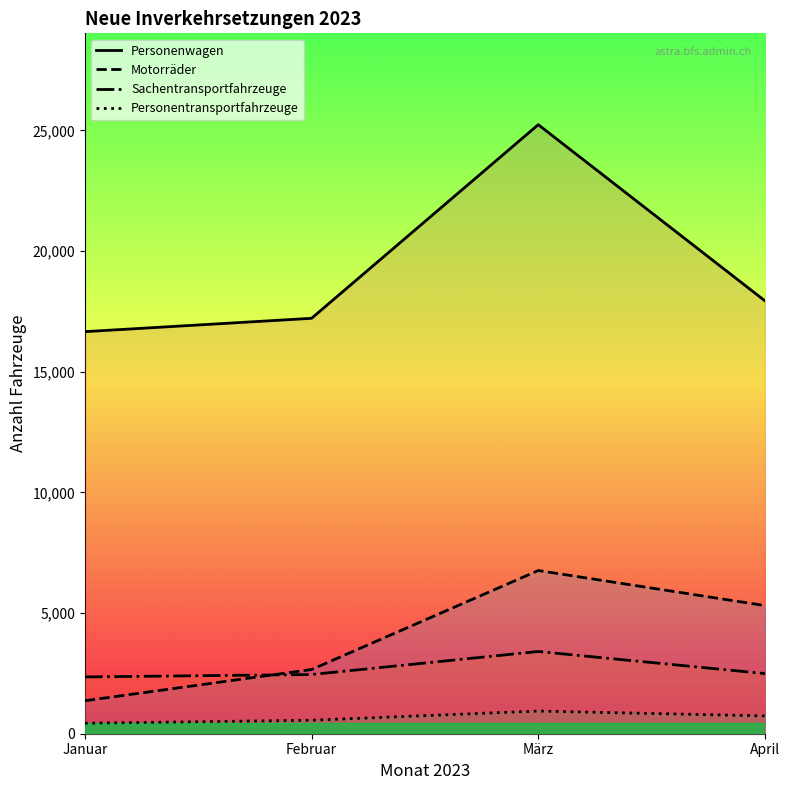

How many series are shown in this chart?

4